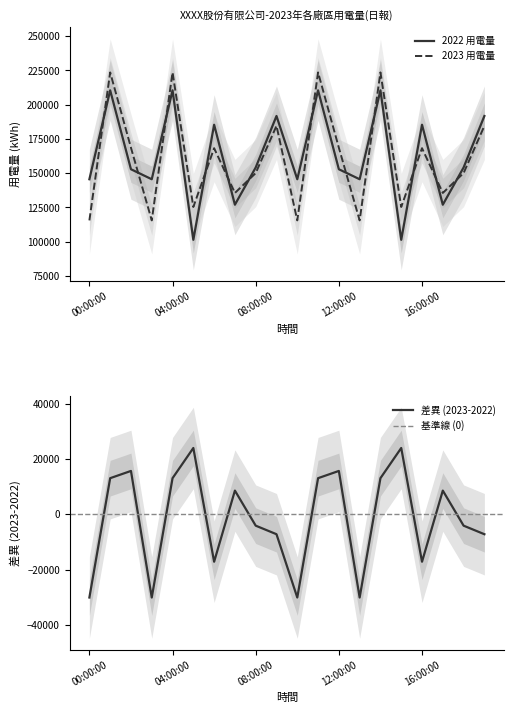

Which label corresponds to the smallest value in the chart?

05:00:00